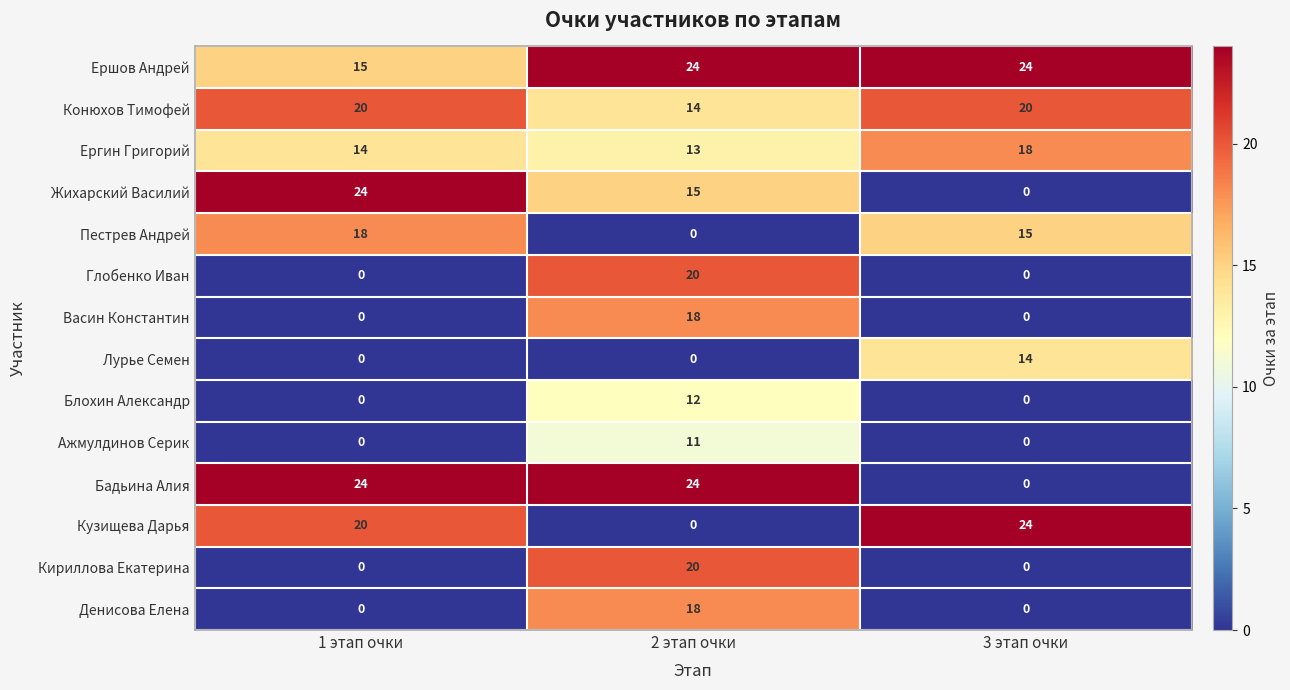

How many distinct data groups are displayed?

14